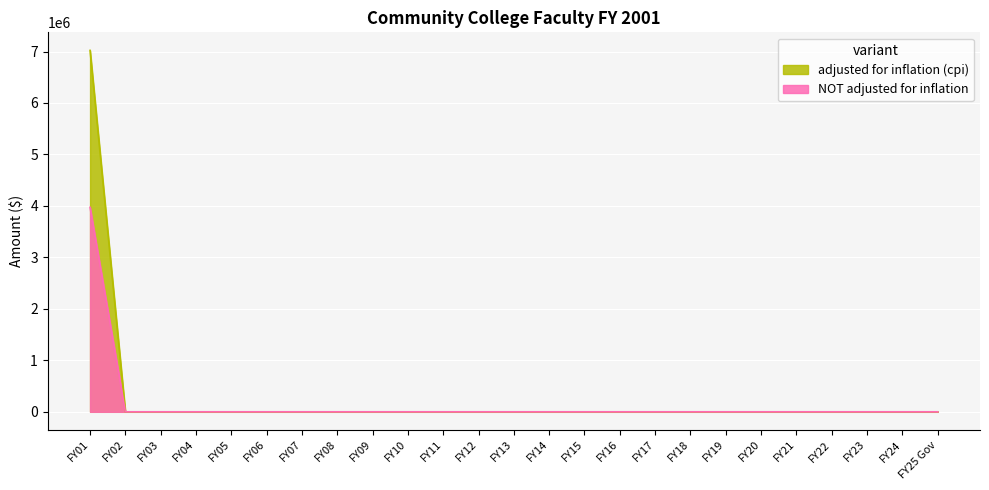

What is the average value of the adjusted for inflation (cpi) series?

280864